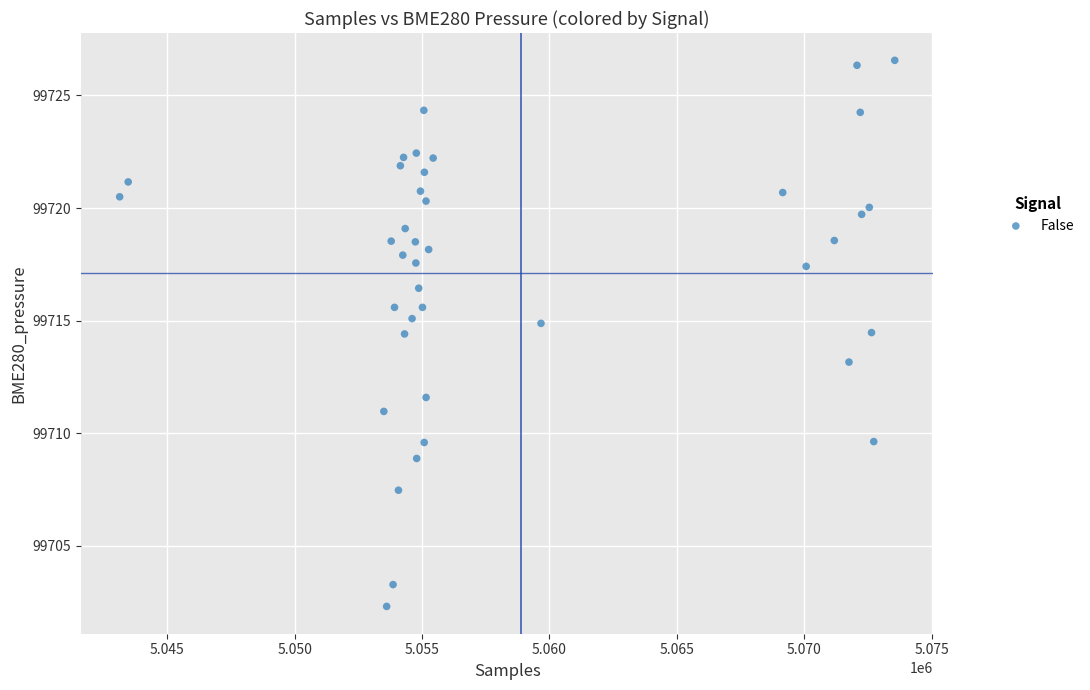

What is the range of X values (max minus min)?

30416.0